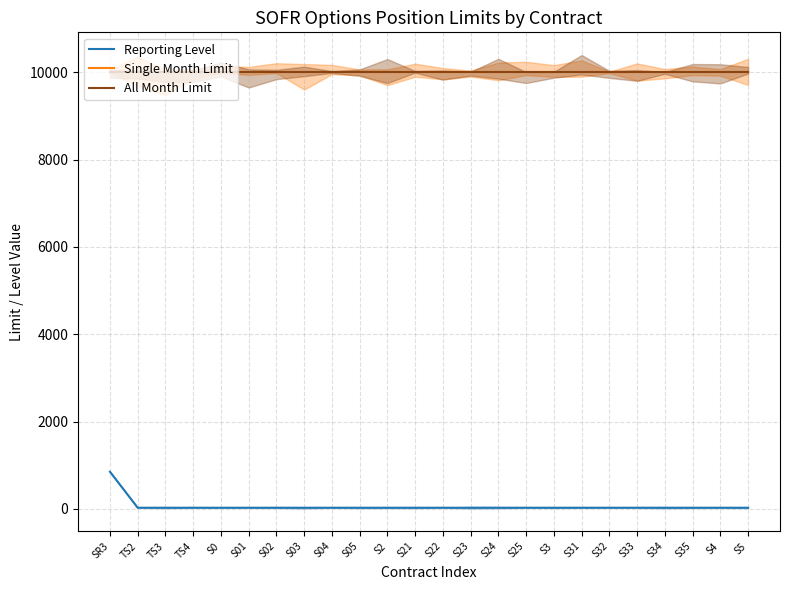

What are all the series names shown in the legend?

Reporting Level, Single Month Limit, All Month Limit